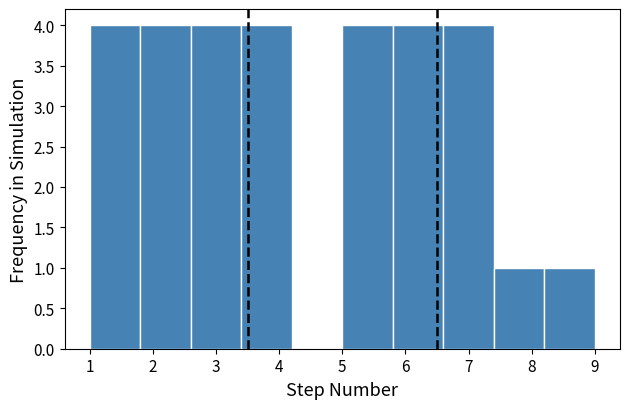

Reading left to right, transcribe this chart: for each bar, give the range it covers on the x-axis and its height. The values are not printed on the chart, so give them approximately, as read against the axis.

1.0 to 1.8: 4
1.8 to 2.6: 4
2.6 to 3.4: 4
3.4 to 4.2: 4
4.2 to 5.0: 0
5.0 to 5.8: 4
5.8 to 6.6: 4
6.6 to 7.4: 4
7.4 to 8.2: 1
8.2 to 9.0: 1